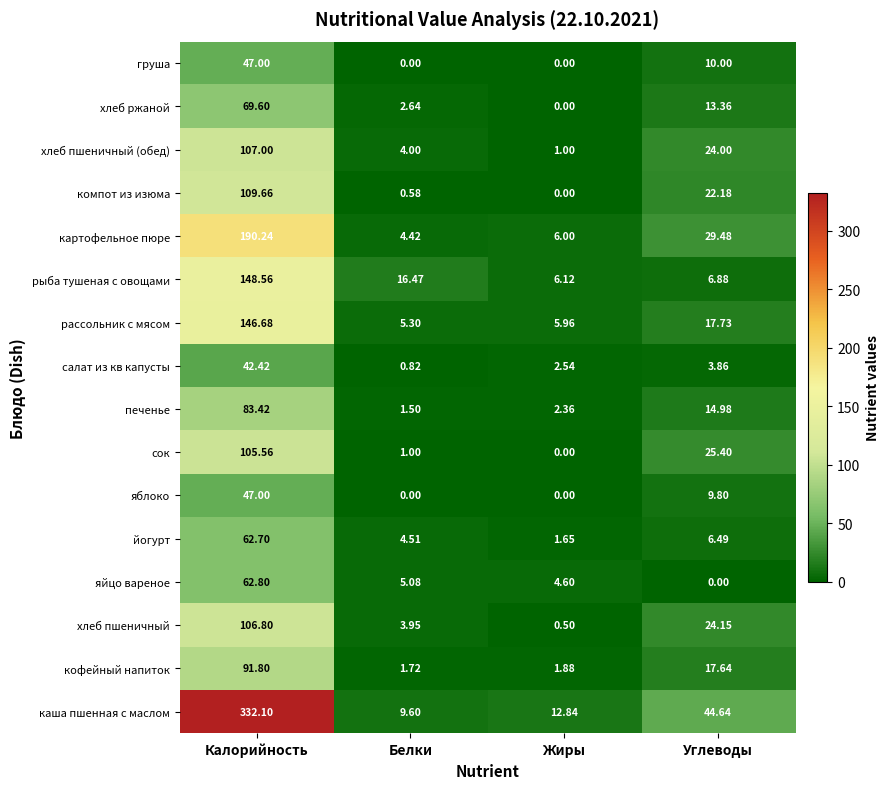

Which category has the highest value in the салат из кв капусты series?

Калорийность